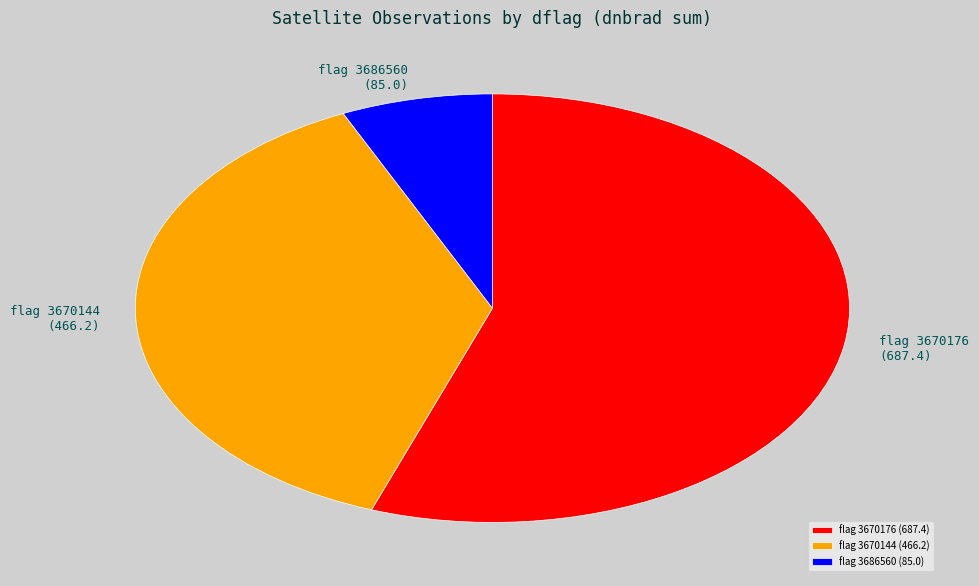

True or false: flag 3670176 (687.4) accounts for 43% of the total.

False